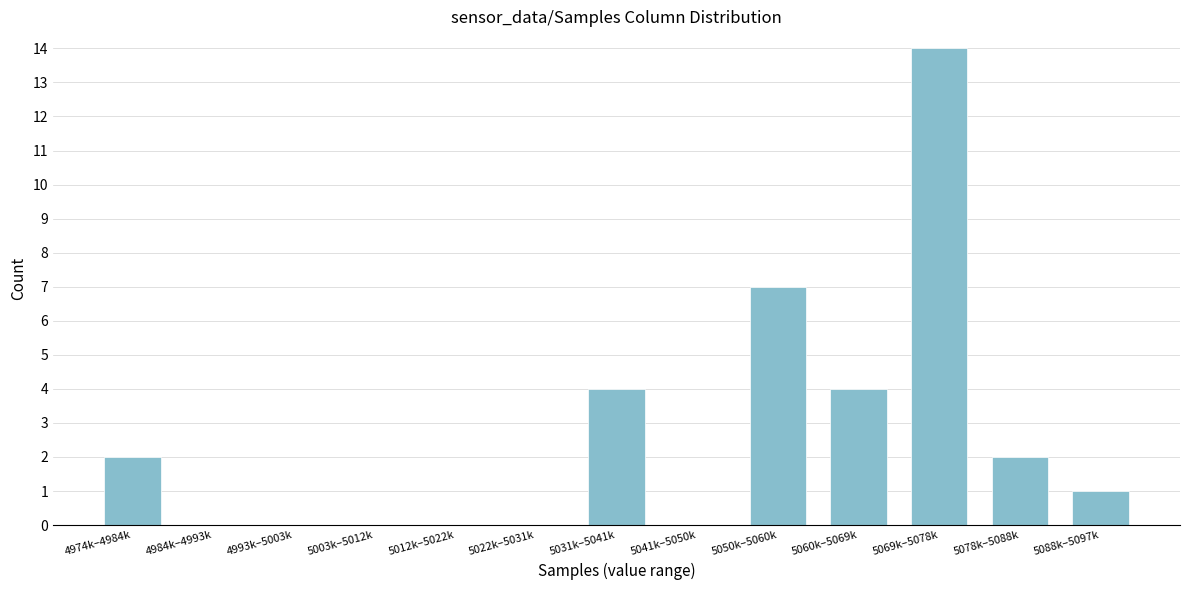

Reading left to right, extract all data points from this chart.

4974k–4984k=2	4984k–4993k=0	4993k–5003k=0	5003k–5012k=0	5012k–5022k=0	5022k–5031k=0	5031k–5041k=4	5041k–5050k=0	5050k–5060k=7	5060k–5069k=4	5069k–5078k=14	5078k–5088k=2	5088k–5097k=1